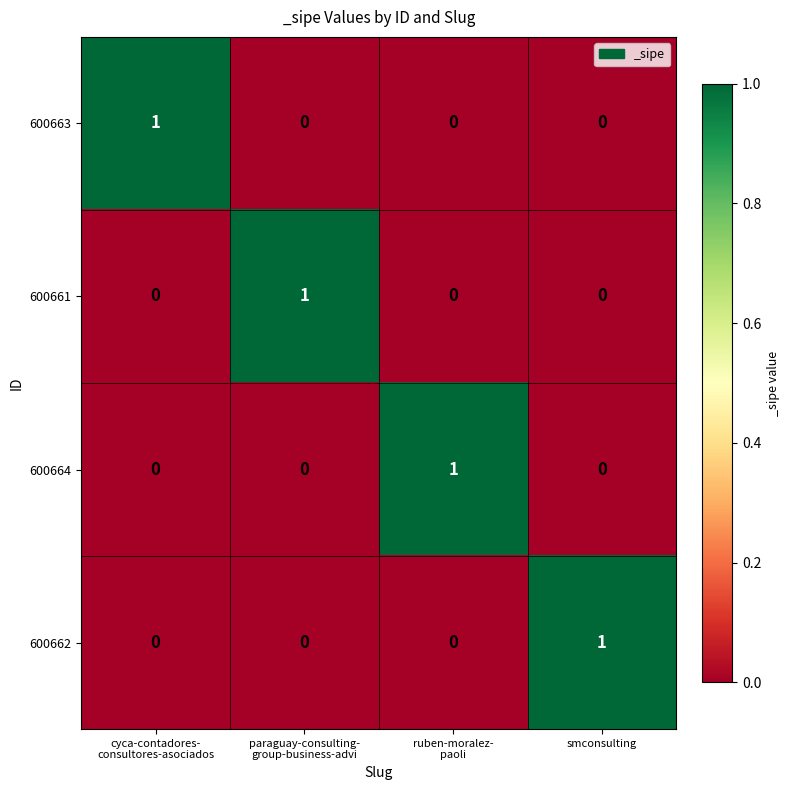

Which category has the highest value in the 600662 series?

smconsulting